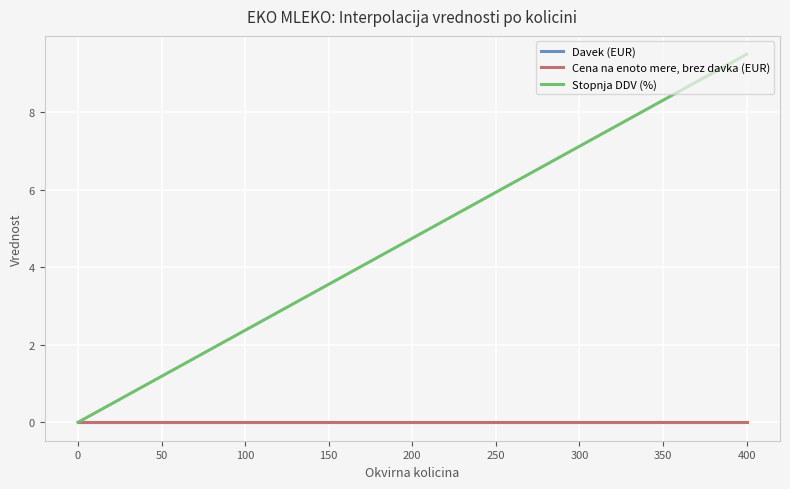

The Cena na enoto mere, brez davka (EUR) series shows 0.0 at −50. True or false?

True